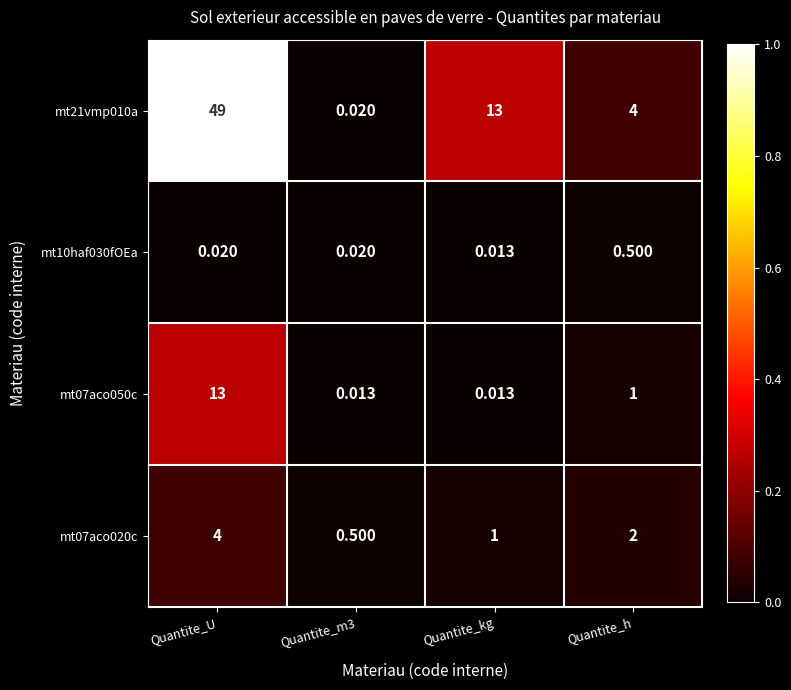

What is the total value across all series at Quantite_U?

66.0